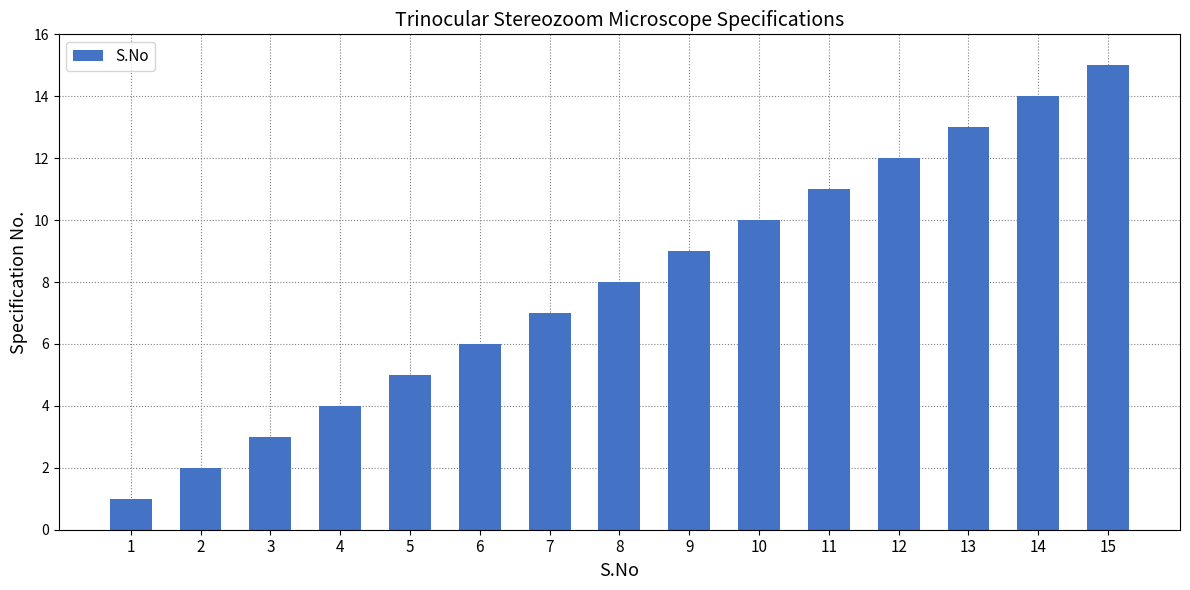

How many bars are there in total?

15